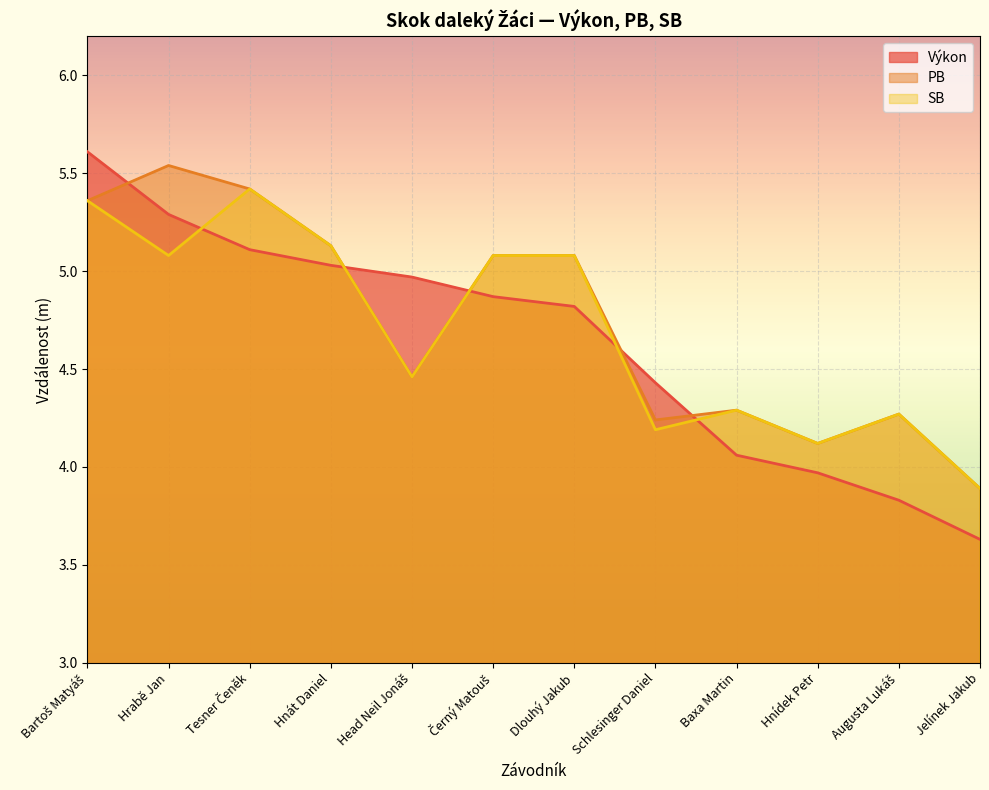

What is the label of the 12th point from the right?

Bartoš Matyáš